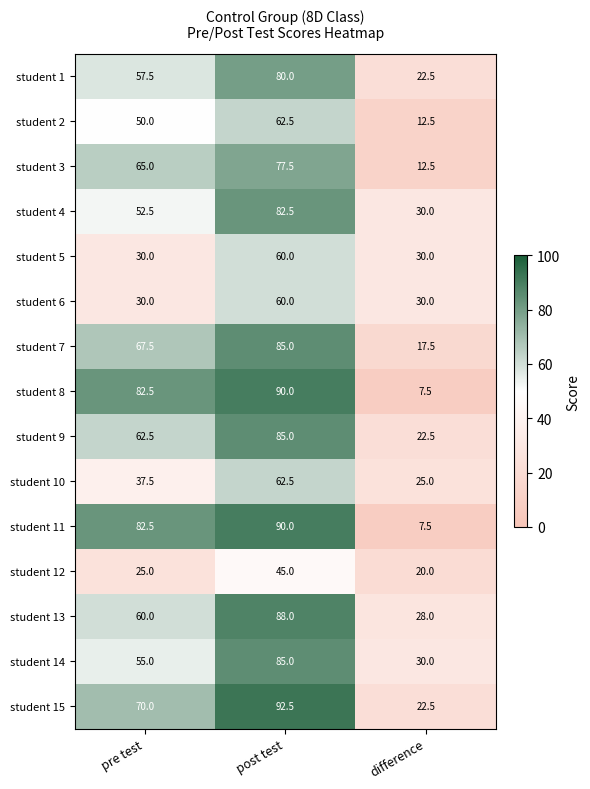

What is the lowest value of the student 5 series?

30.0